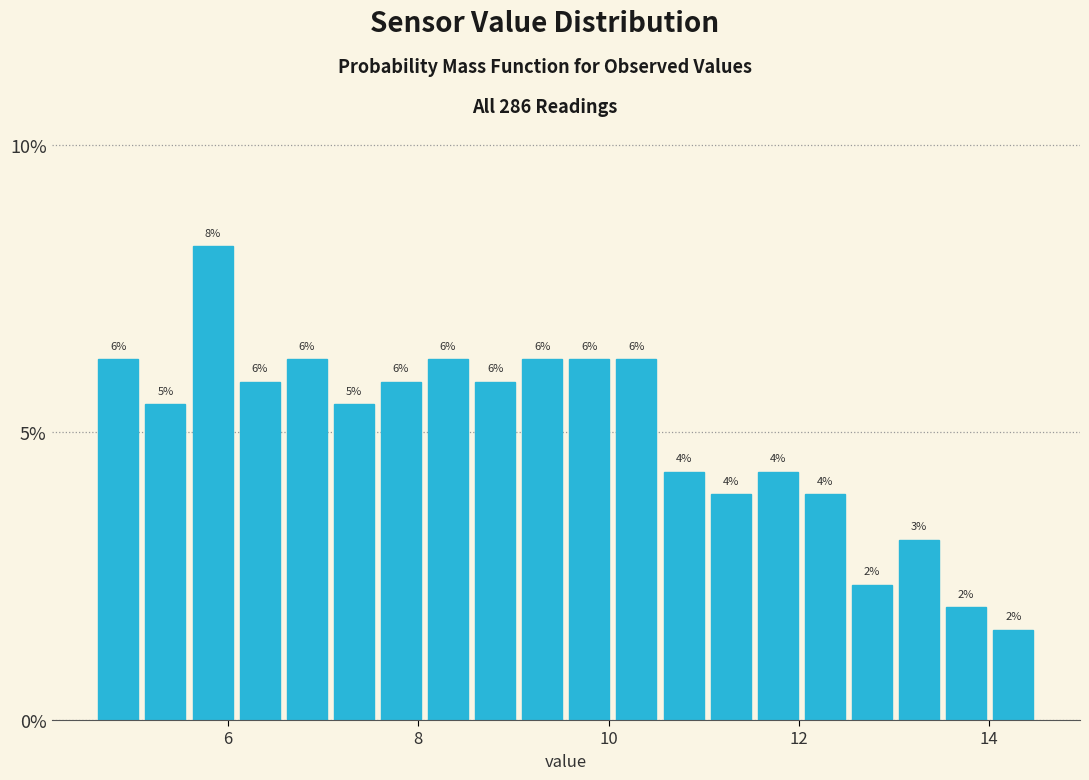

Read against the x-axis, roughly where is the centre of the tallest bar?

5.8